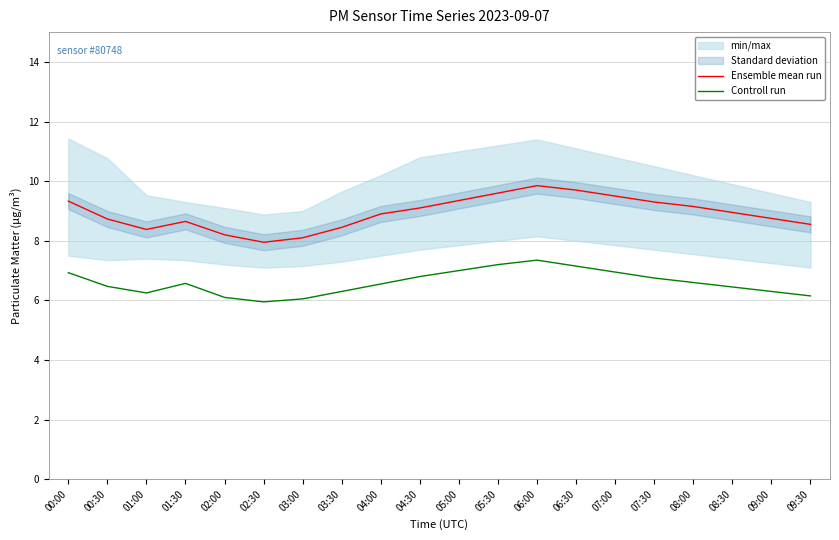

How many interior local valleys does the Controll run series have?

2